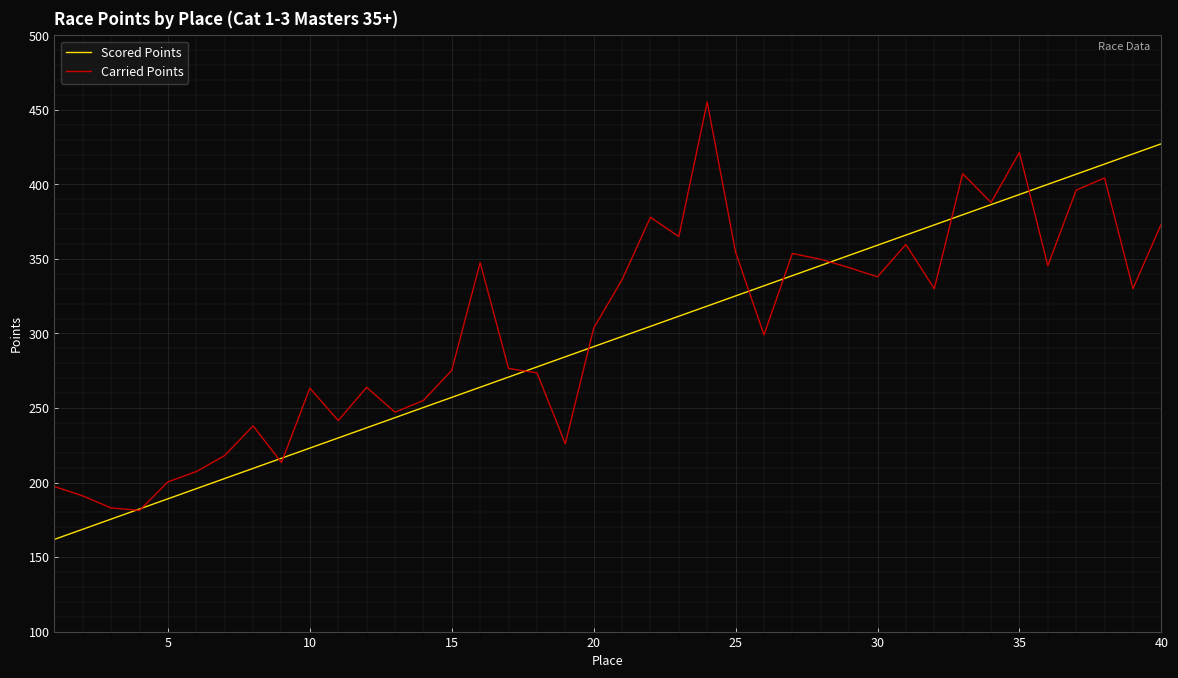

Which series ends up on top after the final intersection of Scored Points and Carried Points?

Scored Points